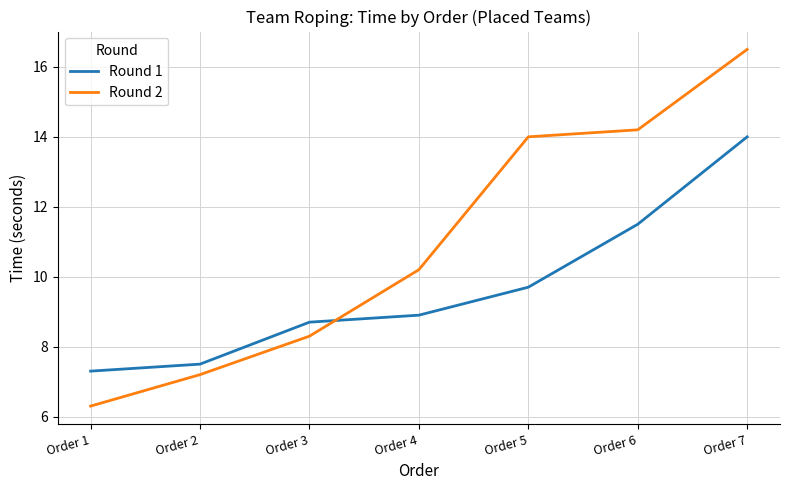

What is the difference between the highest and lowest values at Order 2?

0.3